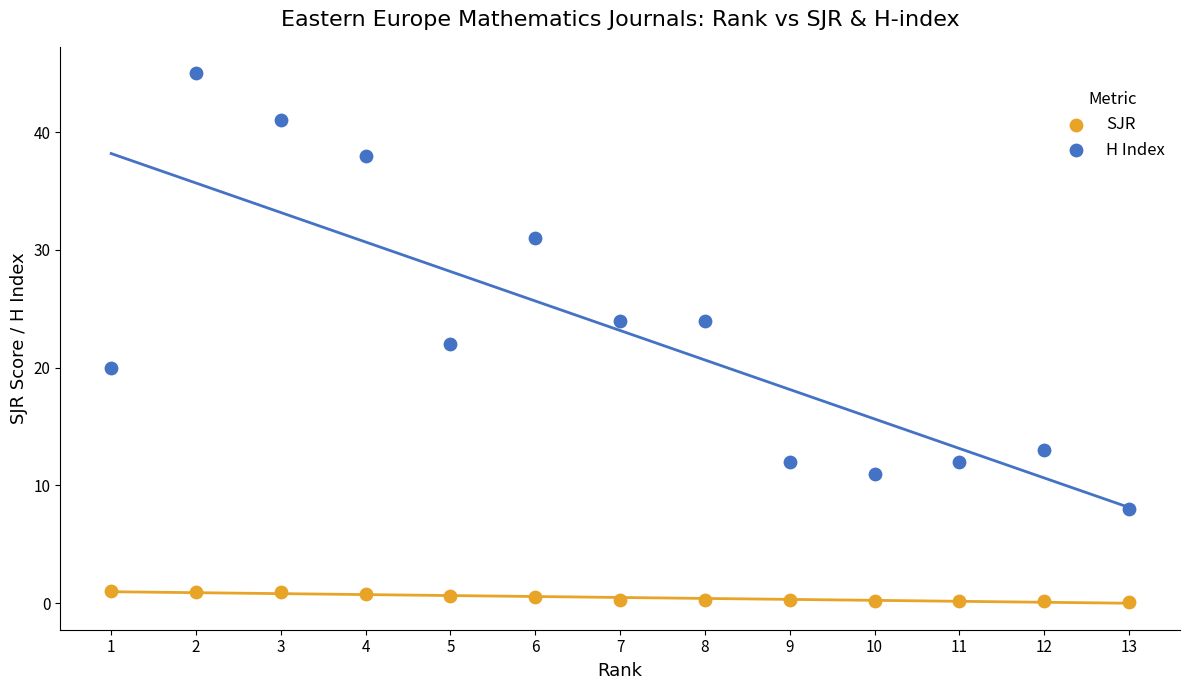

What is the X range (max minus min) for the scatter plot?

12.0